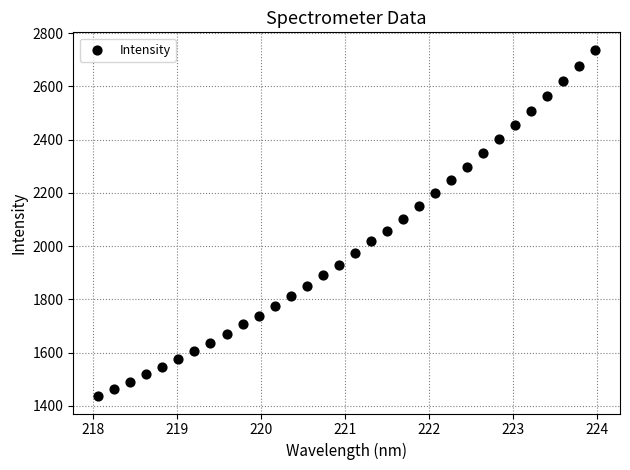

What is the range of X values (max minus min)?

5.9